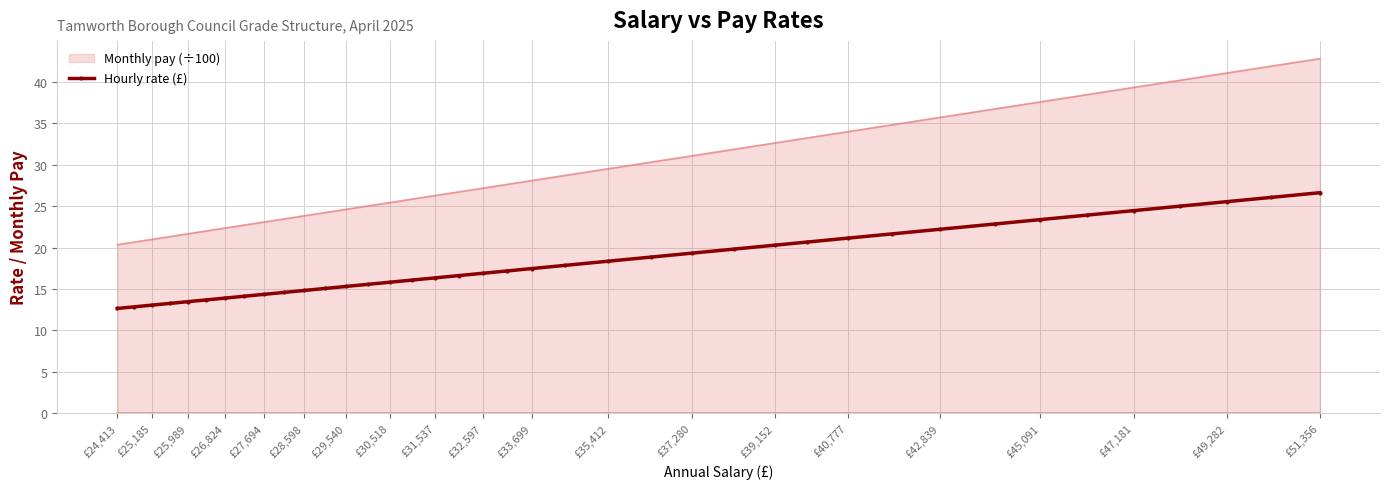

What is the difference between the maximum and minimum values in the Hourly rate (£) series?

14.0